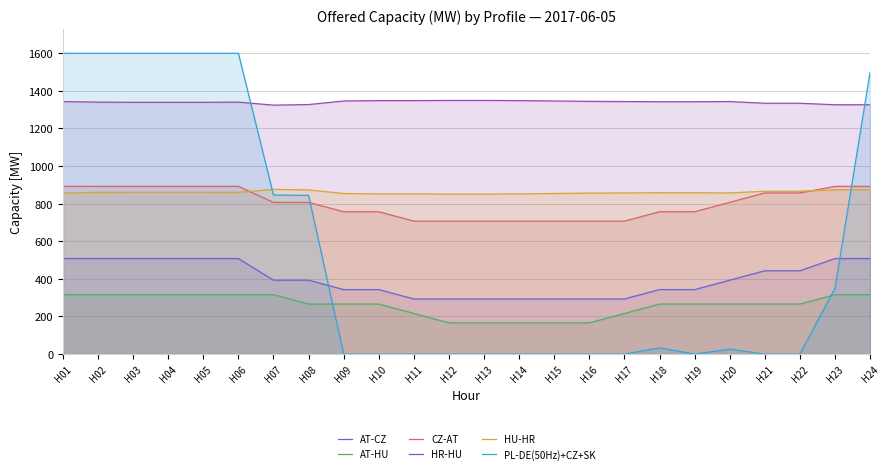

True or false: AT-CZ and PL-DE(50Hz)+CZ+SK intersect in this chart.

True